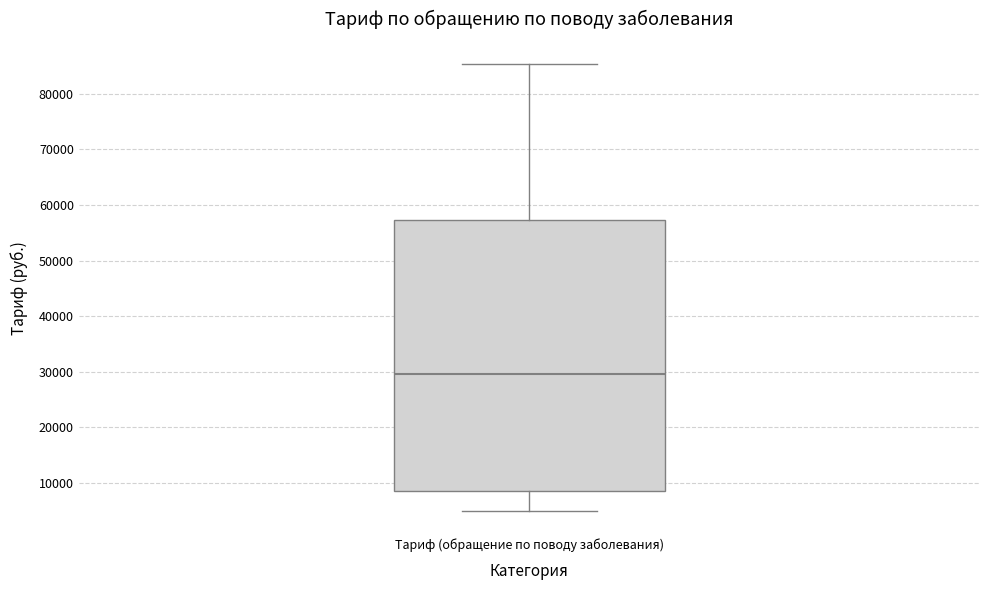

Transcribe this box plot: give where the median line is, the range the box spans, and where the two whiskers end, as read against the y-axis. The values are not printed on the chart, so give them approximately, as read against the axis.

median 30000, box 9000 to 57000, whiskers 5000 to 85000